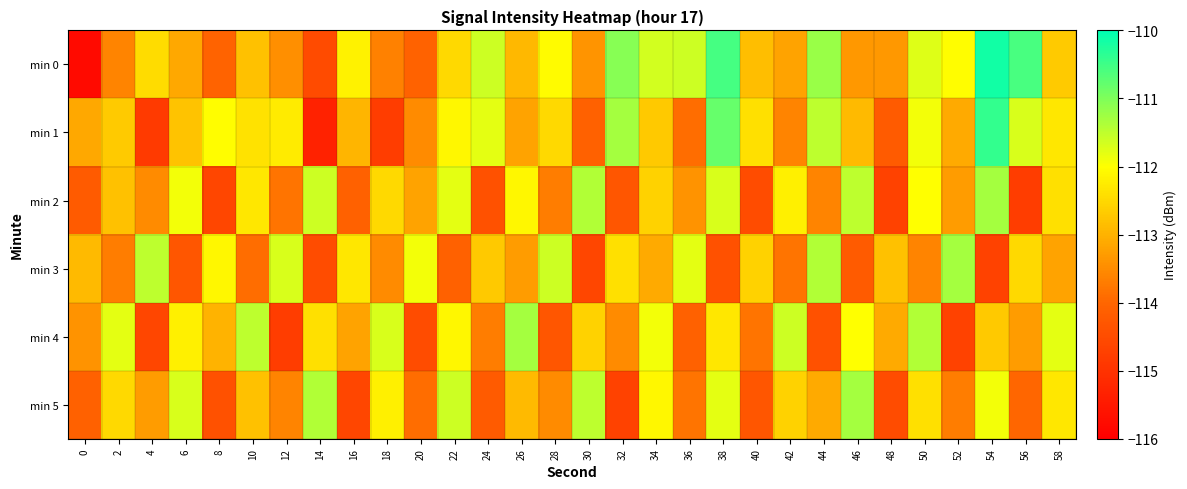

Which series has the largest range (max minus min)?

min 0